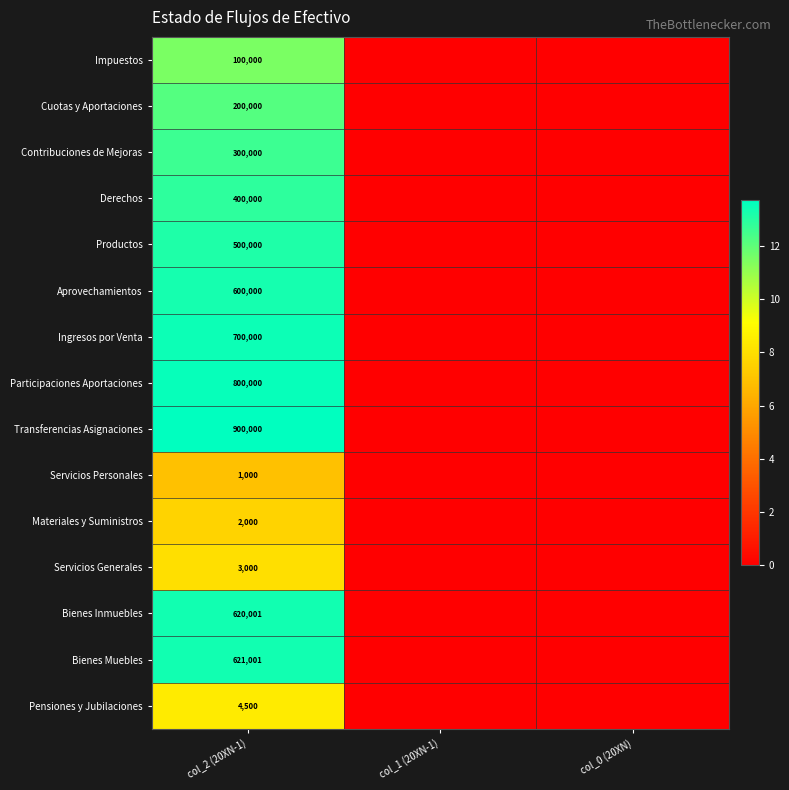

Rank the series at col_2 (20XN-1) from highest to lowest value.

Transferencias Asignaciones, Participaciones Aportaciones, Ingresos por Venta, Bienes Muebles, Bienes Inmuebles, Aprovechamientos, Productos, Derechos, Contribuciones de Mejoras, Cuotas y Aportaciones, Impuestos, Pensiones y Jubilaciones, Servicios Generales, Materiales y Suministros, Servicios Personales